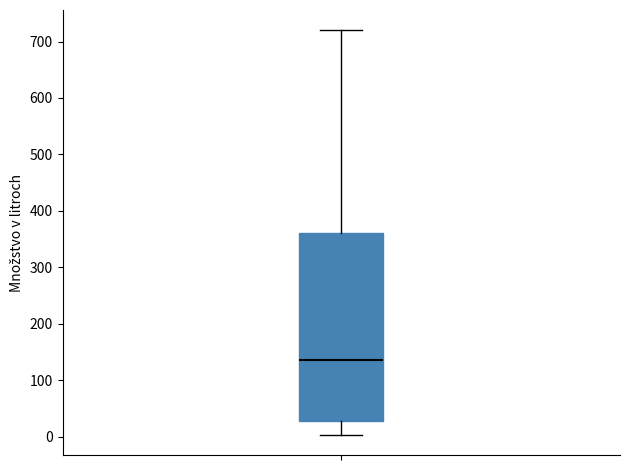

Where is the lower edge of the box on the y-axis? The values are not printed on the chart, so give them approximately, as read against the axis.

30